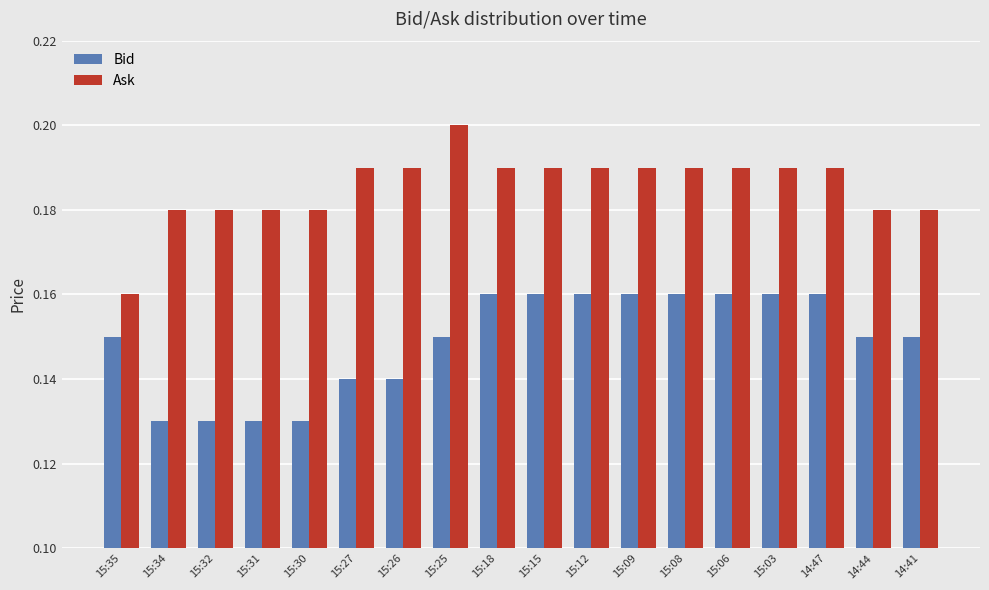

Between 15:35 and 15:18, which series saw the biggest shift?

Ask